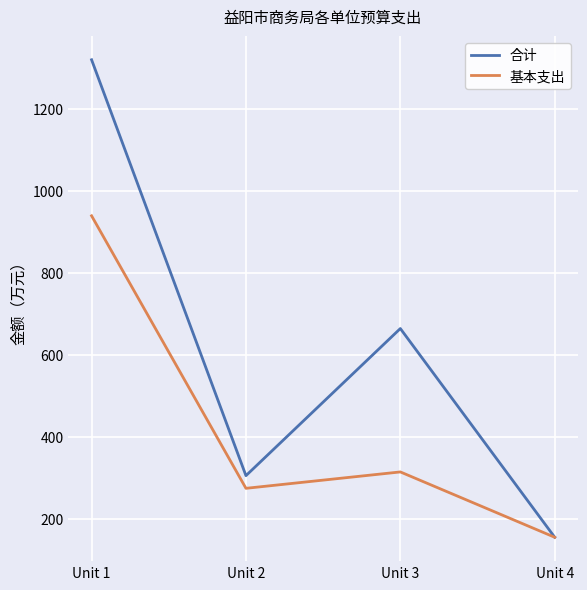

Reading right to left, what are all the values shown in this chart?

合计: Unit 4=154.5	Unit 3=664.0	Unit 2=304.9	Unit 1=1320.1
基本支出: Unit 4=154.5	Unit 3=314.0	Unit 2=274.0	Unit 1=939.2